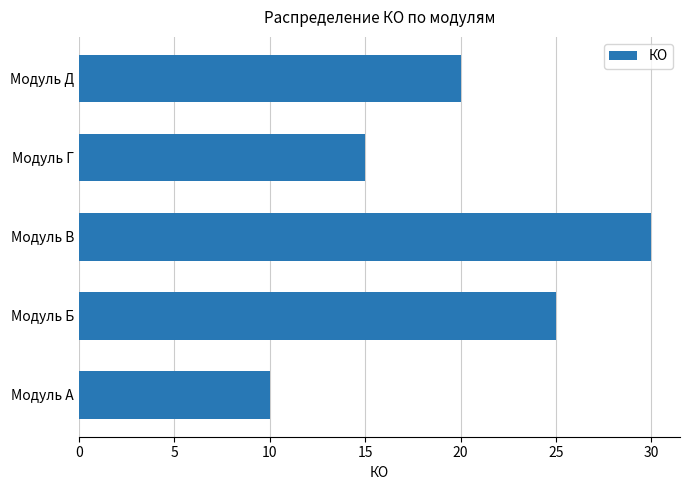

Rank the categories by value from highest to lowest.

Модуль В, Модуль Б, Модуль Д, Модуль Г, Модуль А